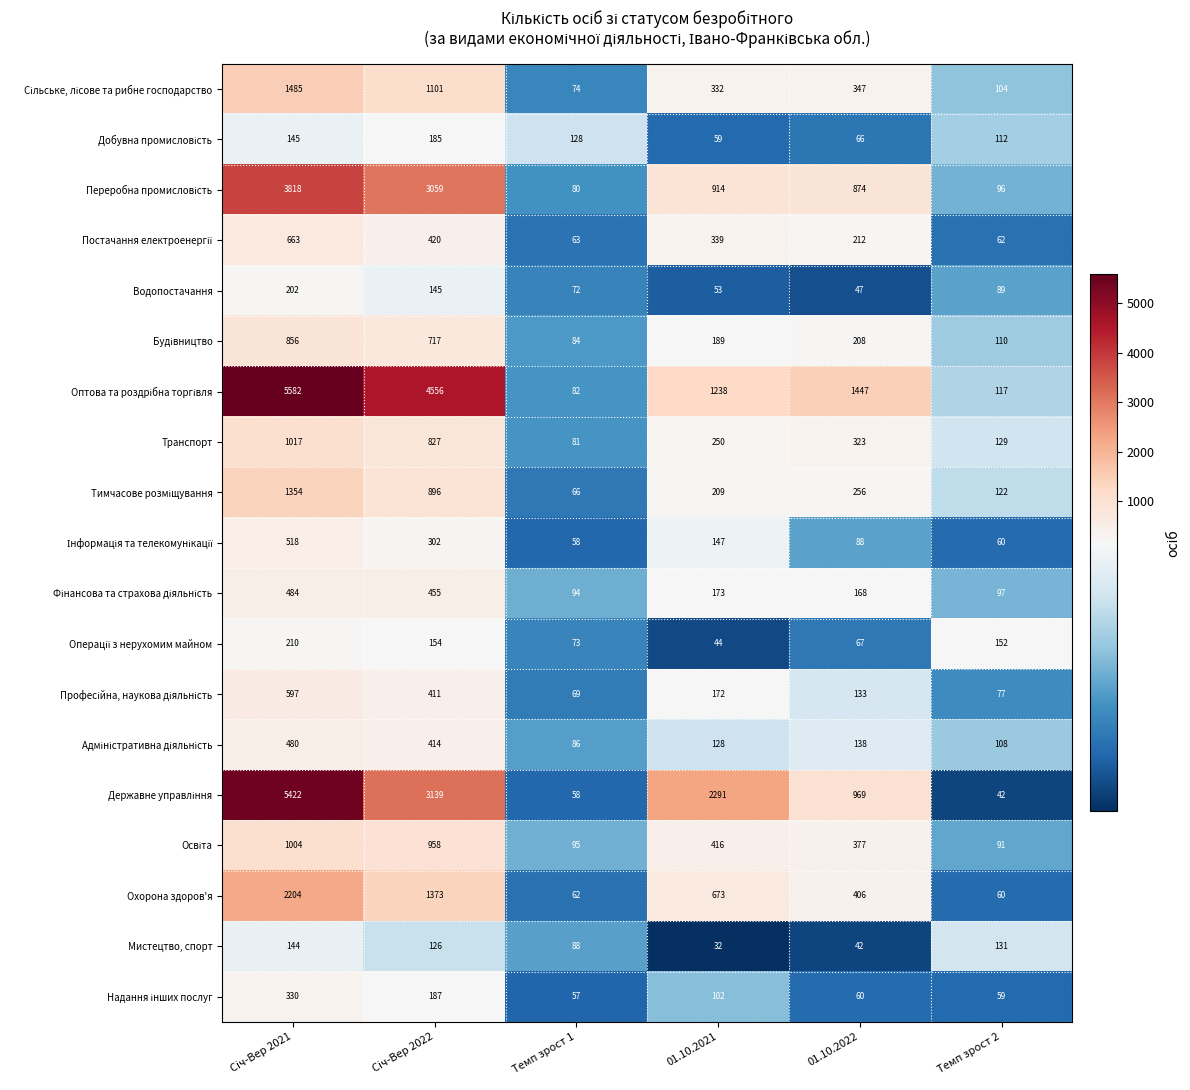

Read the Водопостачання value at Темп зрост 2.

89